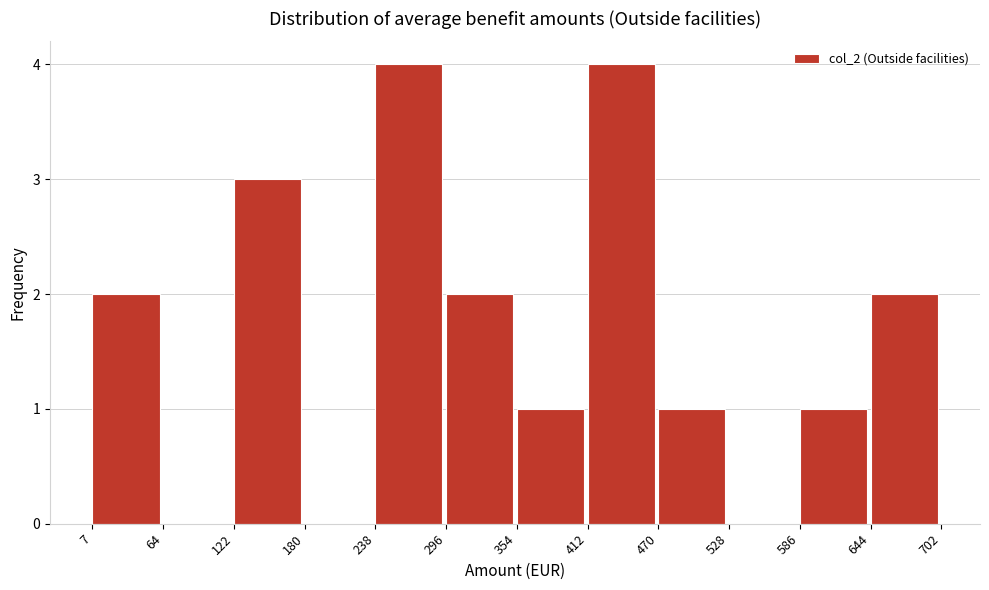

Reading left to right, list every bar in this chart as the range it spans on the x-axis followed by its height. The values are not printed on the chart, so give them approximately, as read against the axis.

7 to 64: 2
64 to 122: 0
122 to 180: 3
180 to 238: 0
238 to 296: 4
296 to 354: 2
354 to 412: 1
412 to 470: 4
470 to 528: 1
528 to 586: 0
586 to 644: 1
644 to 702: 2